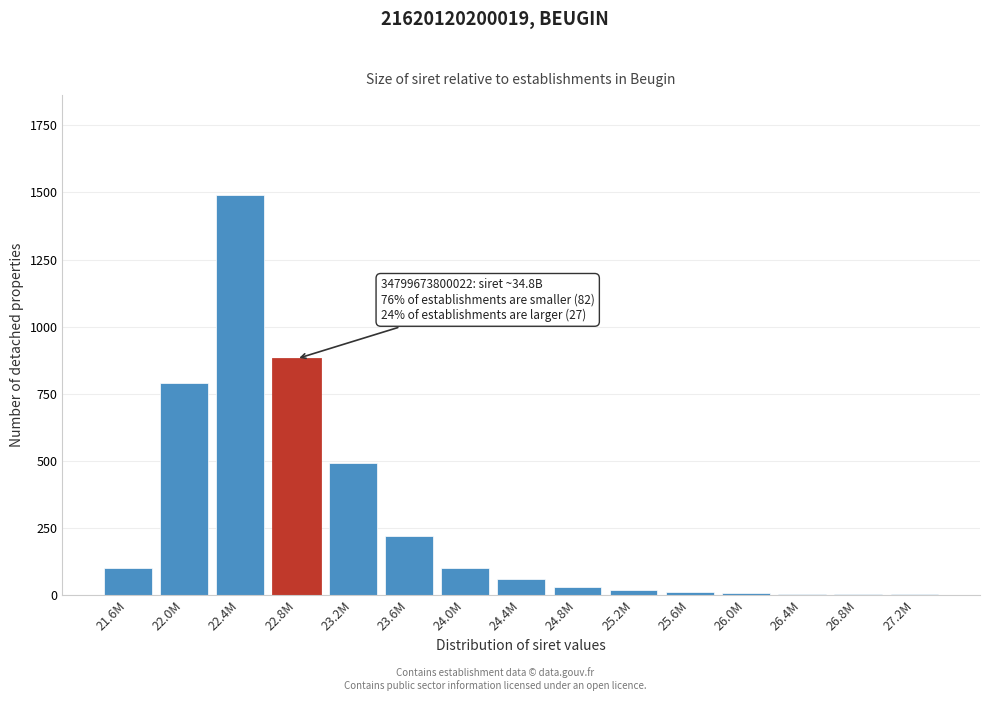

What is the sum of all values?

4208